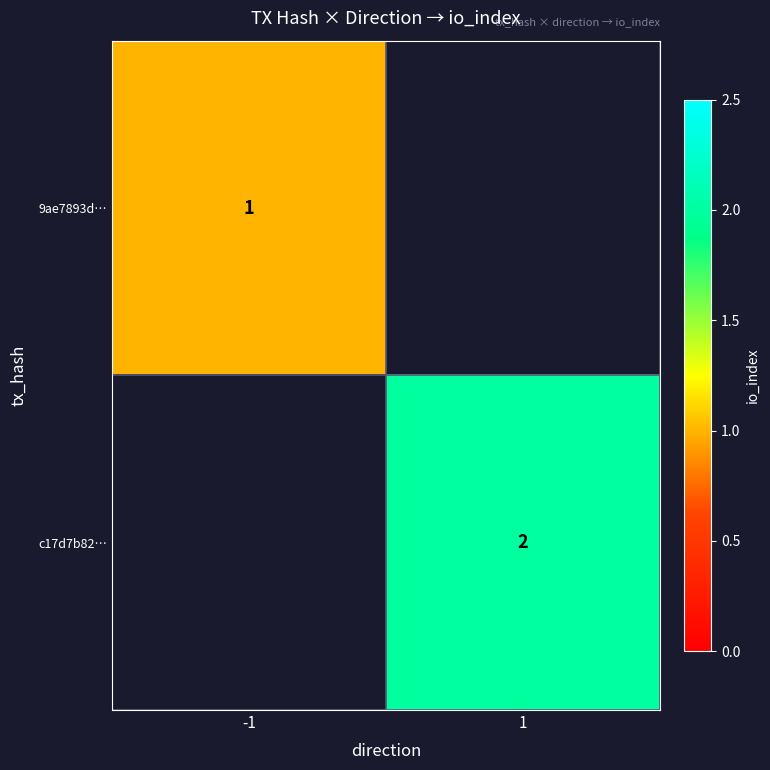

Is the value of 9ae7893d… at -1 greater than the value of c17d7b82… at -1?

No